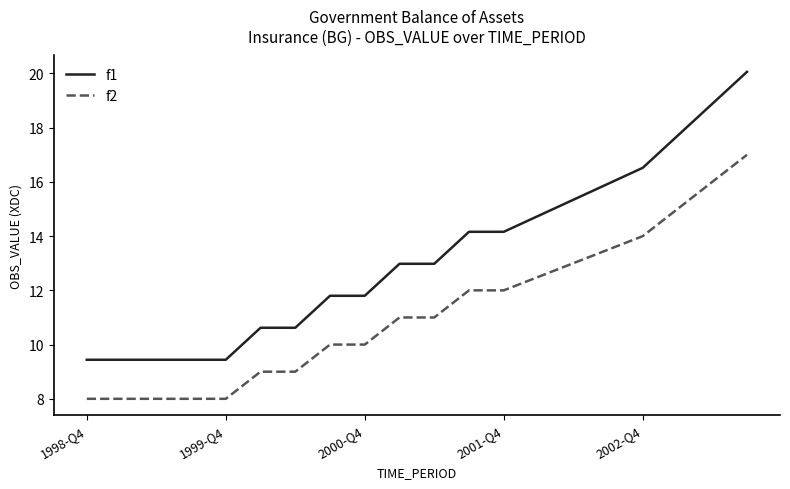

Which series has the largest range (max minus min)?

f1